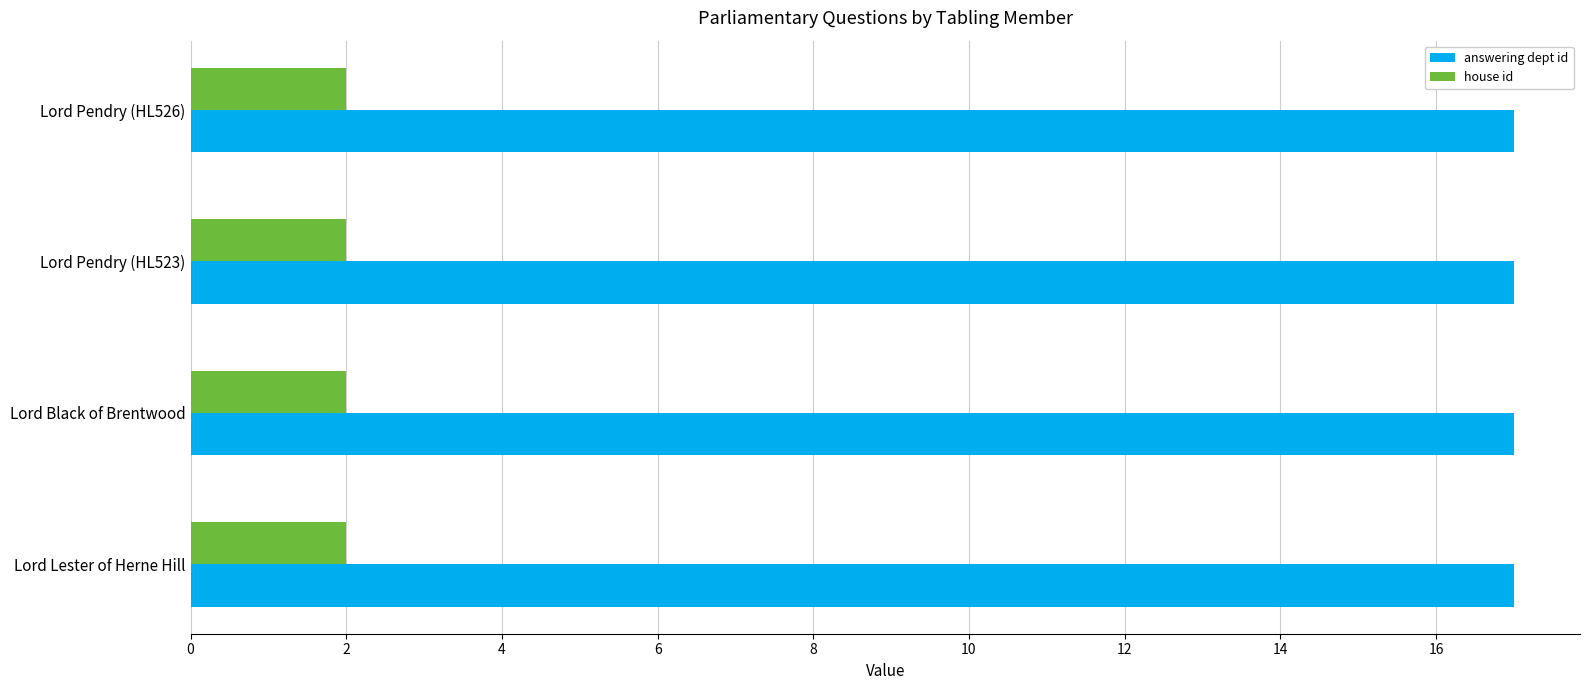

What is the spread (max minus min) of values at Lord Lester of Herne Hill?

15